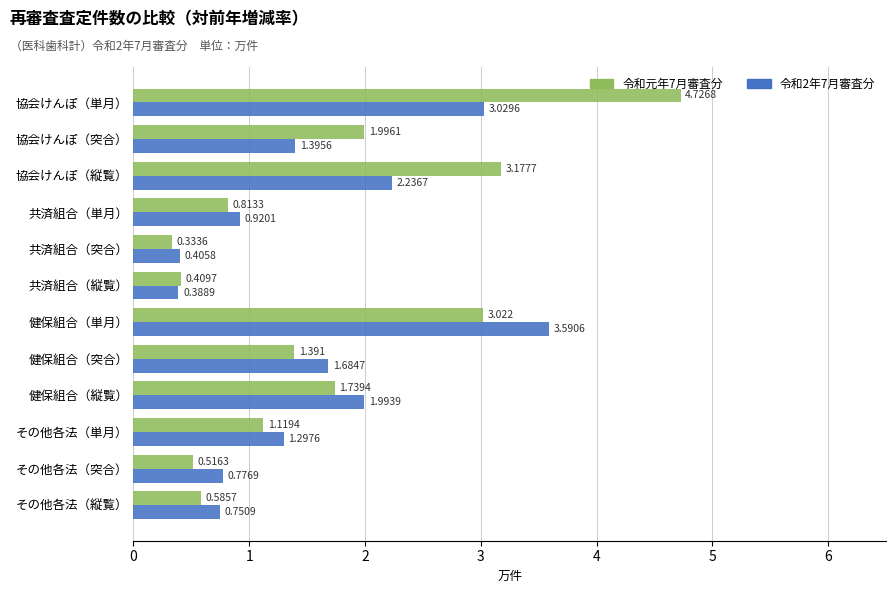

List the labels in order of 令和2年7月審査分 value, smallest first.

共済組合（縦覧）, 共済組合（突合）, その他各法（縦覧）, その他各法（突合）, 共済組合（単月）, その他各法（単月）, 協会けんぽ（突合）, 健保組合（突合）, 健保組合（縦覧）, 協会けんぽ（縦覧）, 協会けんぽ（単月）, 健保組合（単月）